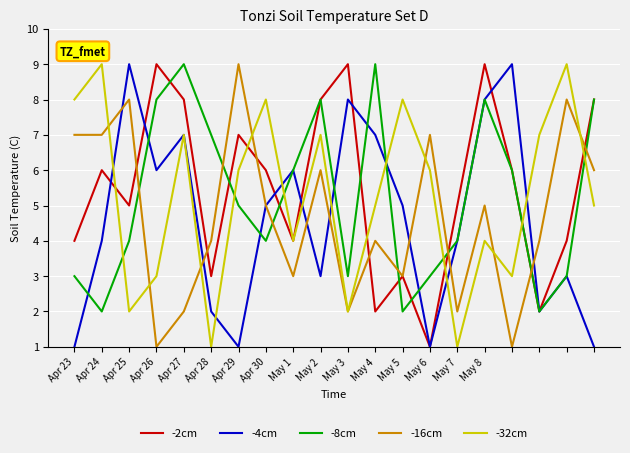

Does the chart display data point markers on the line(s)?

No